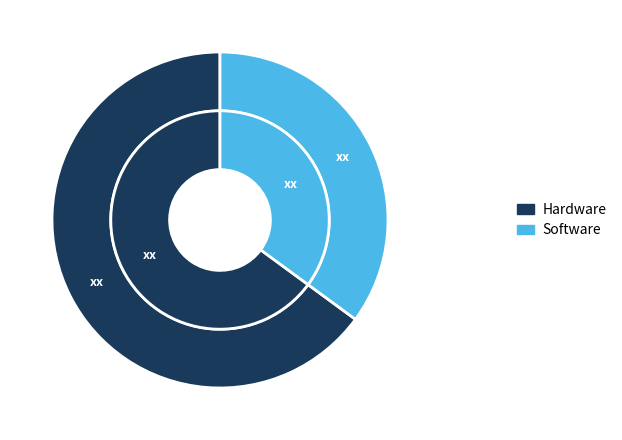

How many segments does this pie chart have?

2